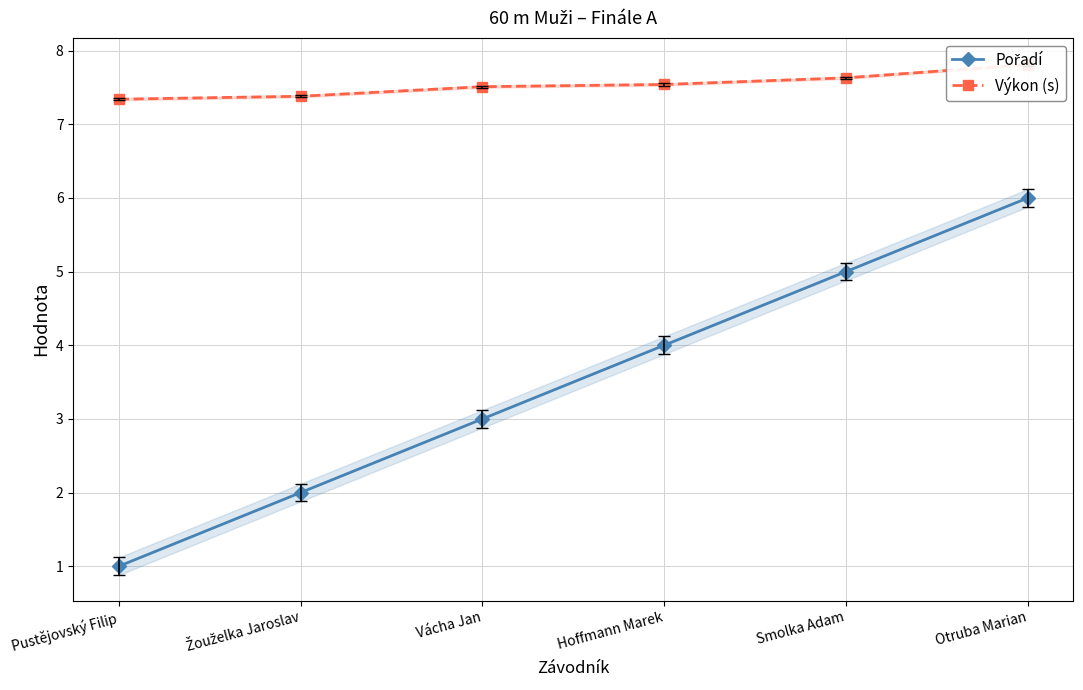

What value does the Pořadí series have at Smolka Adam?

5.0